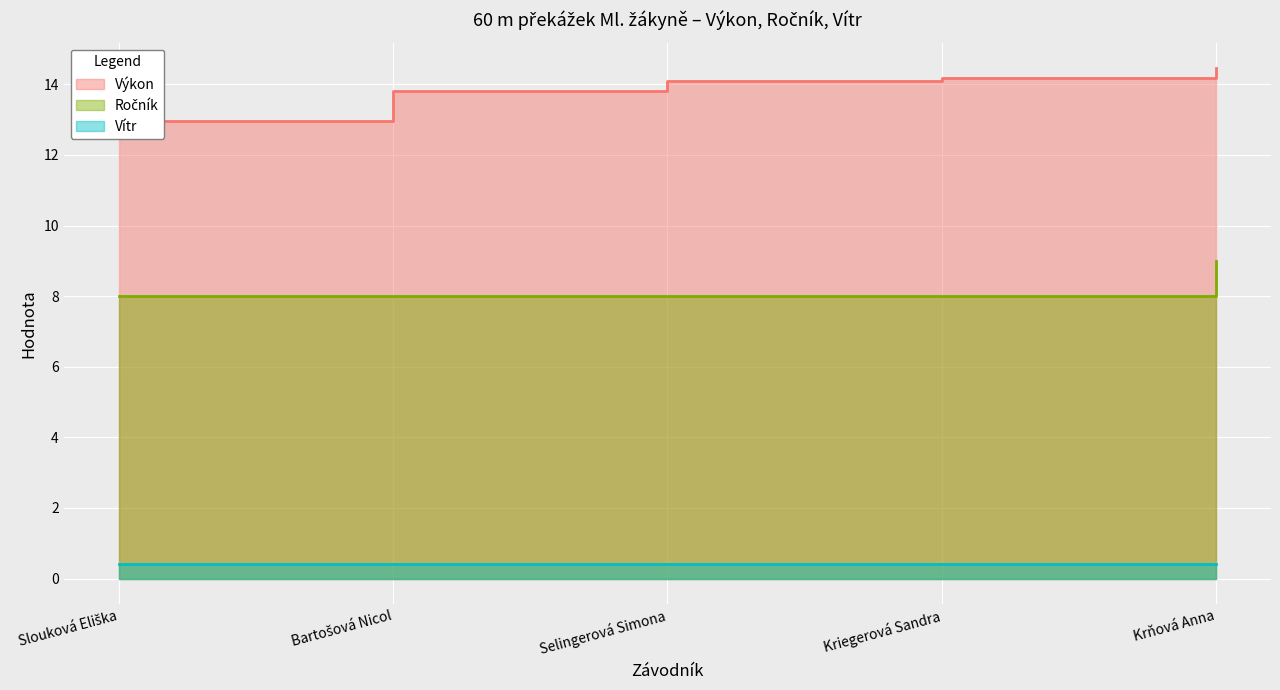

True or false: Ročník has a value of 8.0 at Selingerová Simona.

True